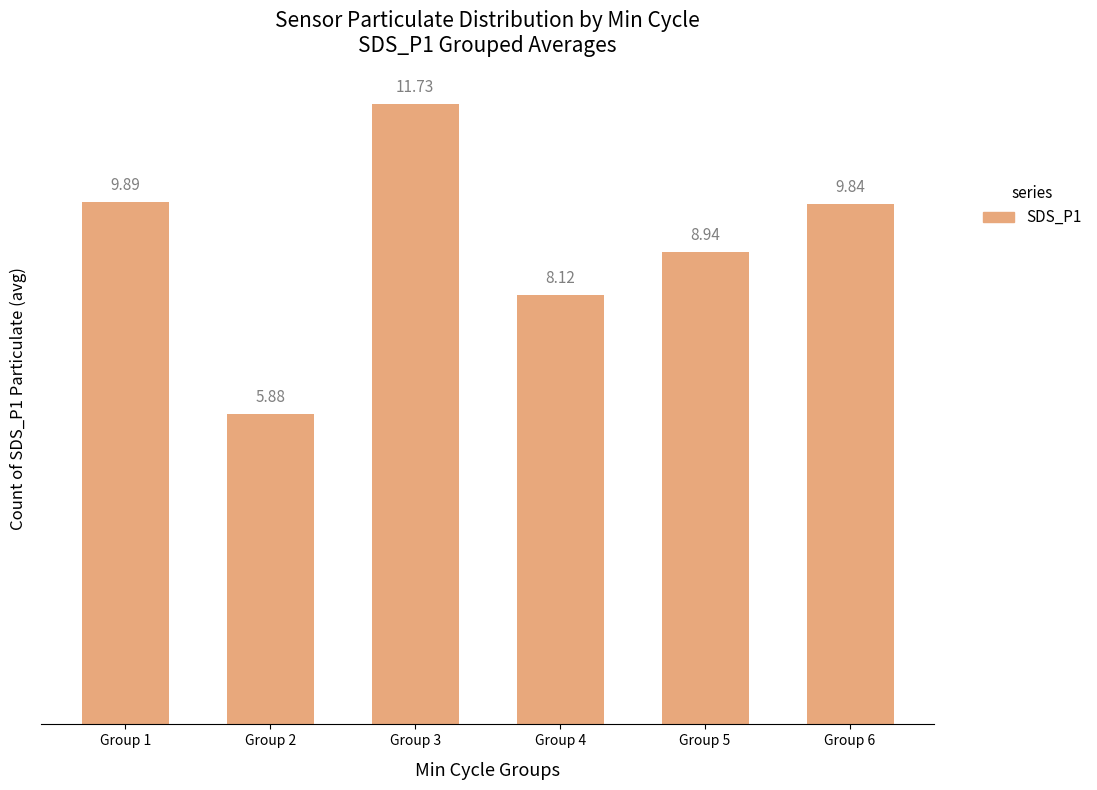

Reading left to right, transcribe all the data shown in this chart.

Group 1=9.9	Group 2=5.9	Group 3=11.7	Group 4=8.1	Group 5=8.9	Group 6=9.8